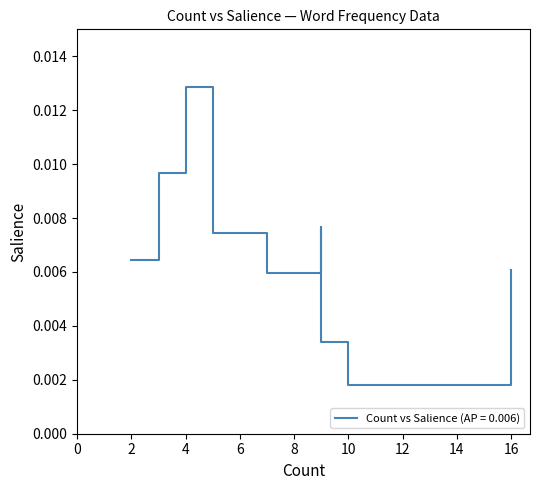

How many data points does each series have?

35